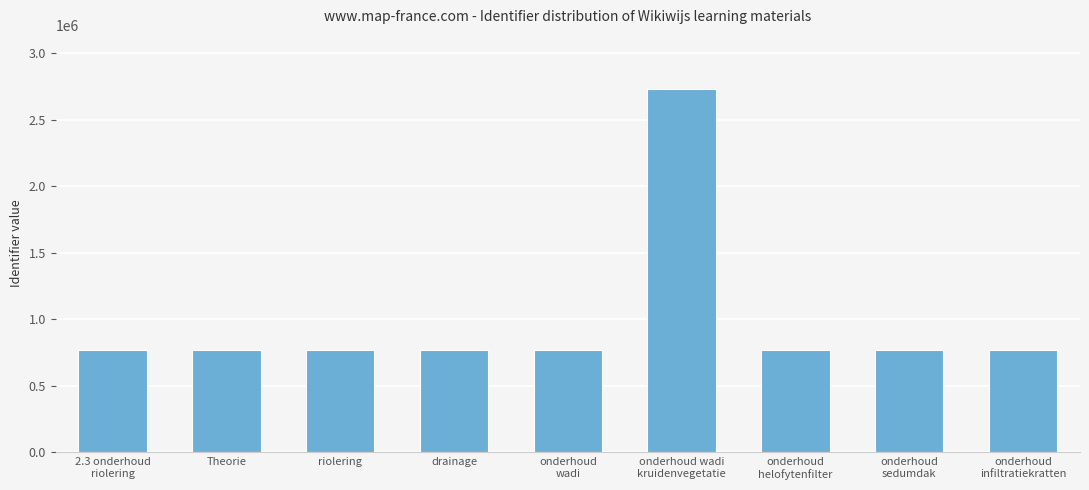

The chart shows a value of 1374545 at Theorie. True or false?

False